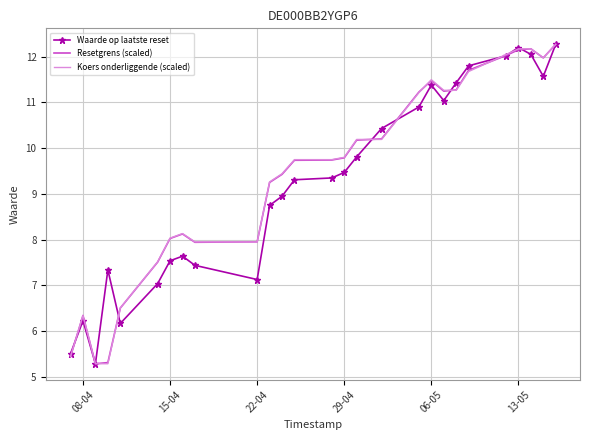

What are all the series names shown in the legend?

Waarde op laatste reset, Resetgrens (scaled), Koers onderliggende (scaled)